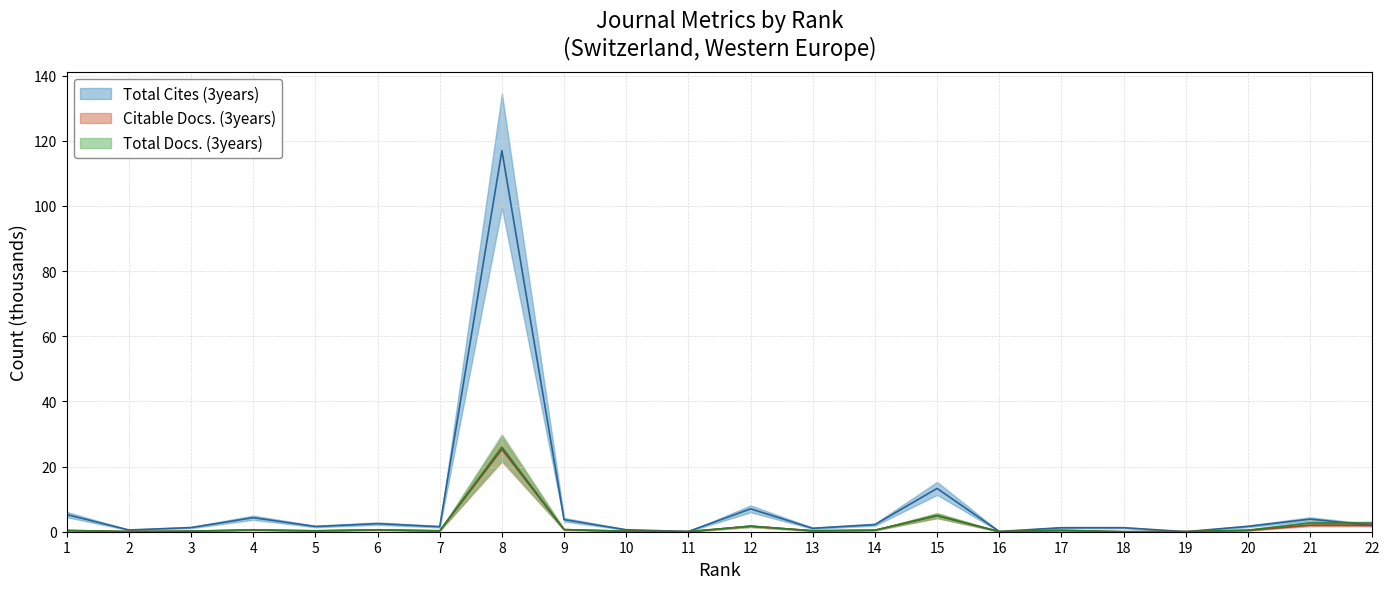

What is the difference between the Citable Docs. (3years) values at 20 and 15?

4.5